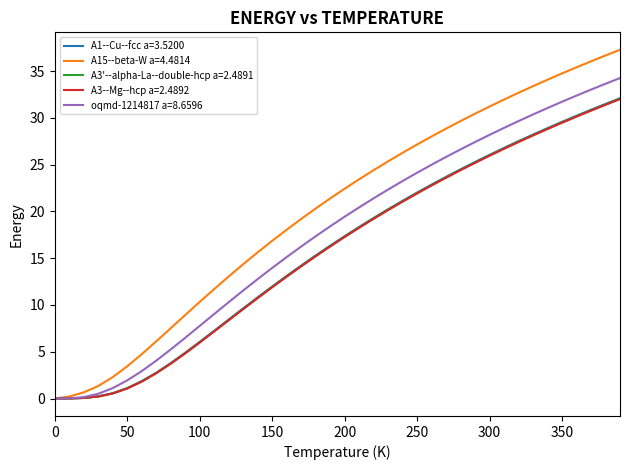

What is the maximum value shown in the chart?

37.3